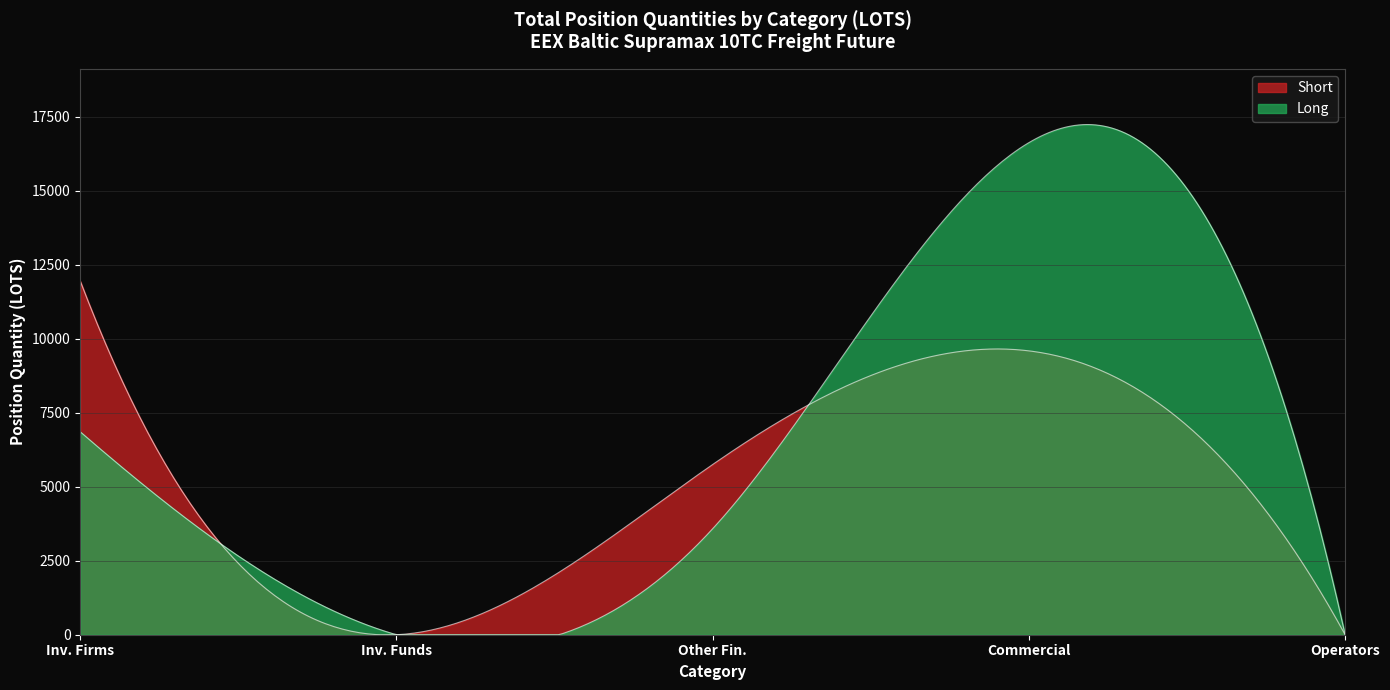

Does the chart have visible grid lines?

Yes